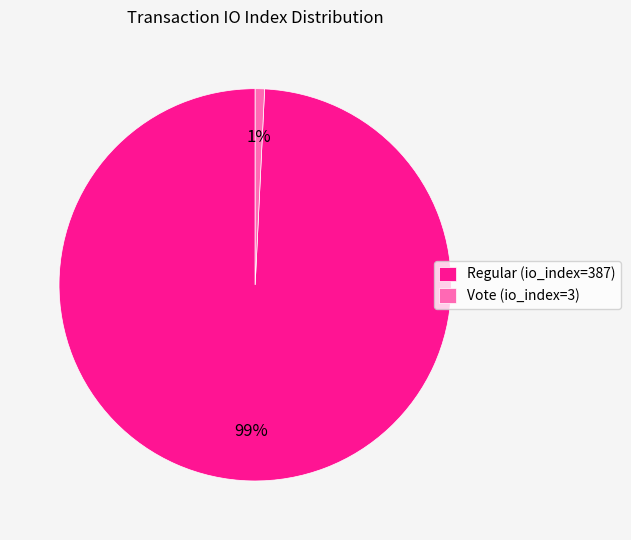

Do Regular (io_index=387) and Vote (io_index=3) together represent more than half of the pie?

Yes